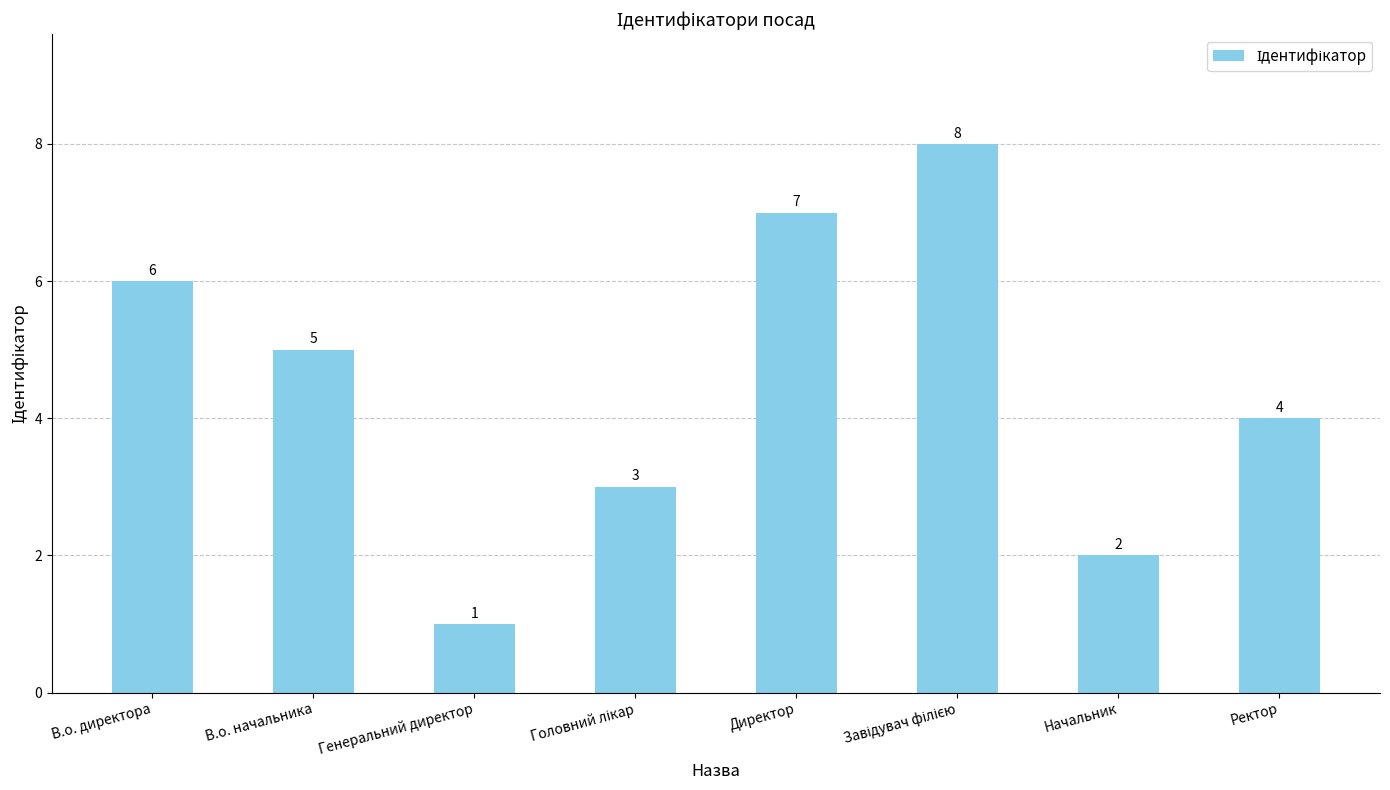

How many values are between 3 and 7?

5